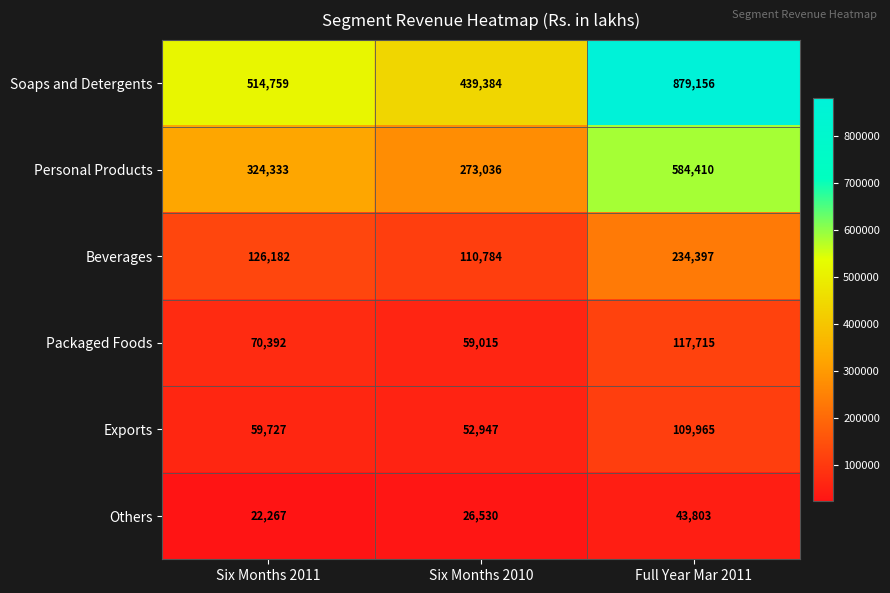

Reading left to right, transcribe all the data shown in this chart.

Soaps and Detergents: 514759	439384	879156
Personal Products: 324333	273036	584410
Beverages: 126182	110784	234397
Packaged Foods: 70392	59015	117715
Exports: 59727	52947	109965
Others: 22267	26530	43803